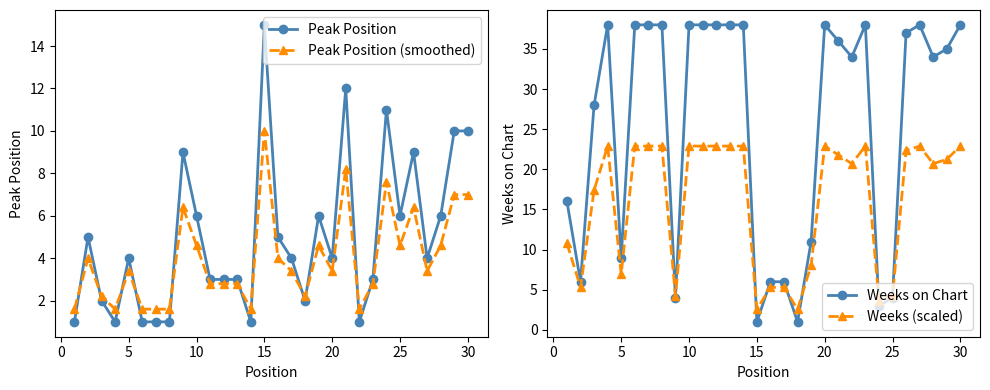

After their last crossing, which series has the higher values: Peak Position (smoothed) or Weeks (scaled)?

Weeks (scaled)